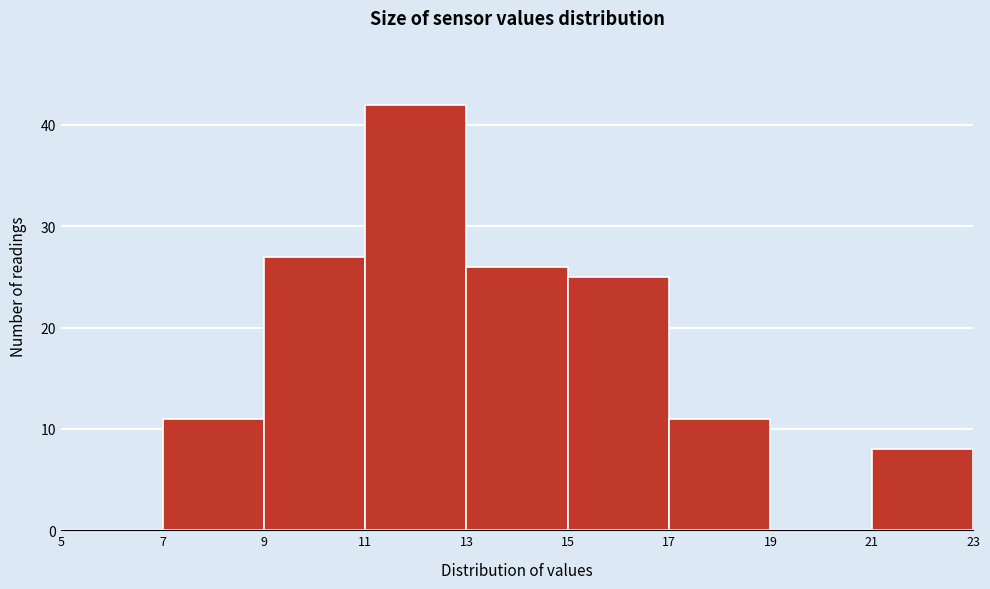

Reading left to right, list every bar in this chart as the range it spans on the x-axis followed by its height. The values are not printed on the chart, so give them approximately, as read against the axis.

5 to 7: 0
7 to 9: 11
9 to 11: 27
11 to 13: 42
13 to 15: 26
15 to 17: 25
17 to 19: 11
19 to 21: 0
21 to 23: 8